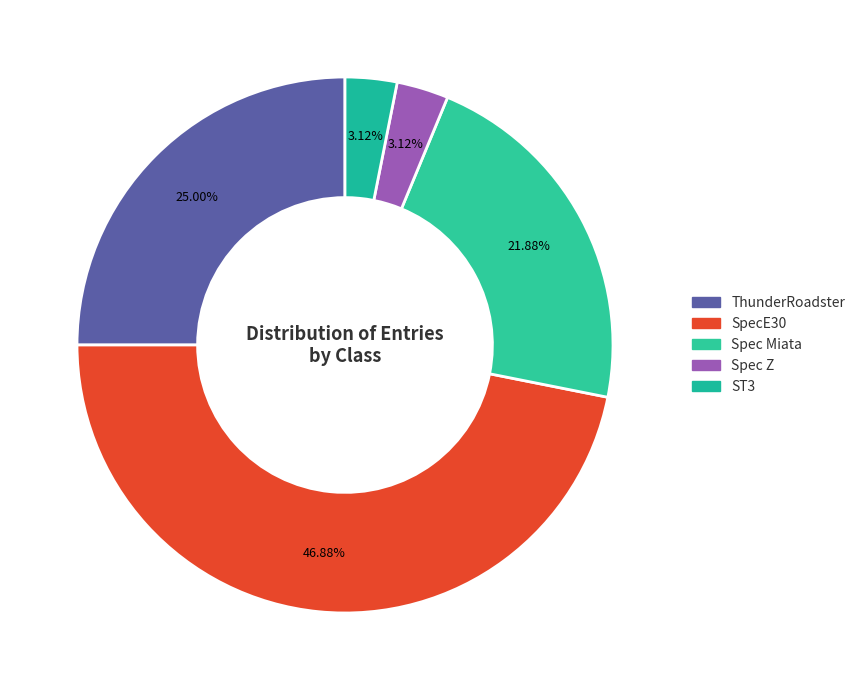

How many slices are in this pie chart?

5